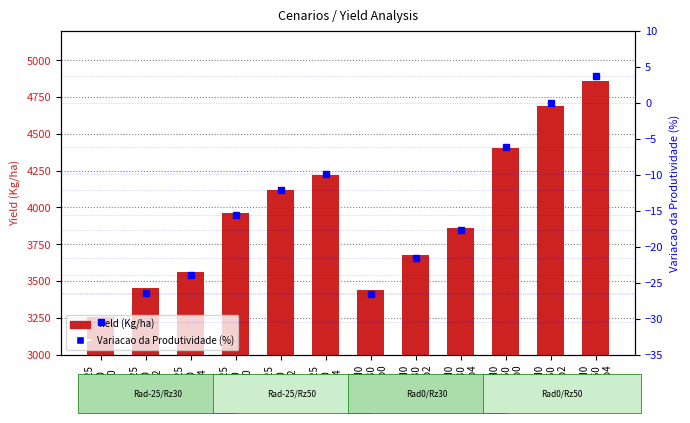

What is the approximate value of Variacao da Produtividade (%) at Rad-25
Rz30
Cob2?

-26.4